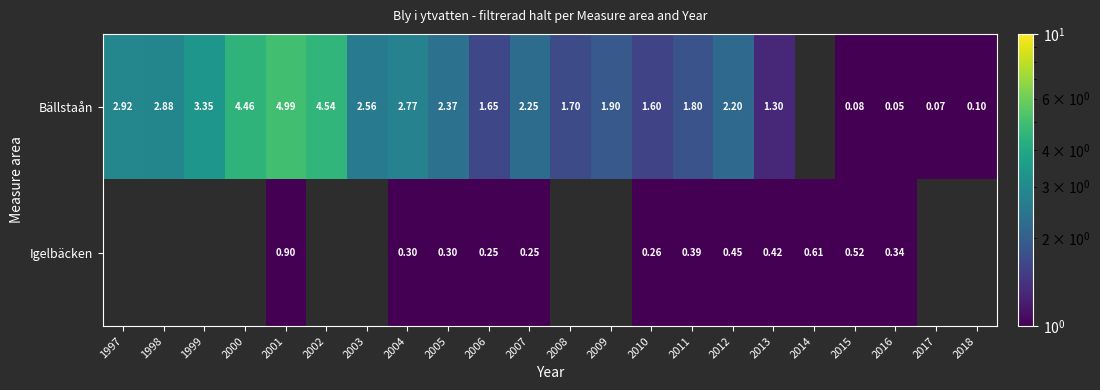

Is the value of Igelbäcken at 2004 greater than the value of Bällstaån at 1999?

No